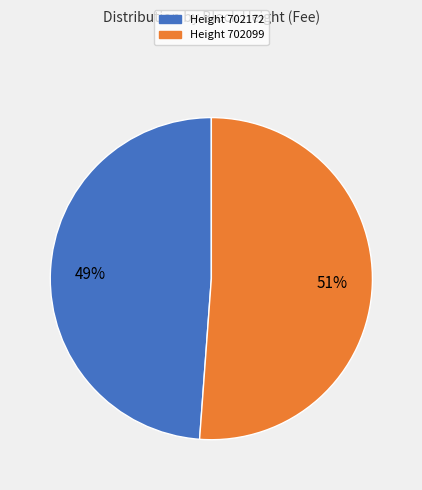

Count the number of slices in the pie.

2